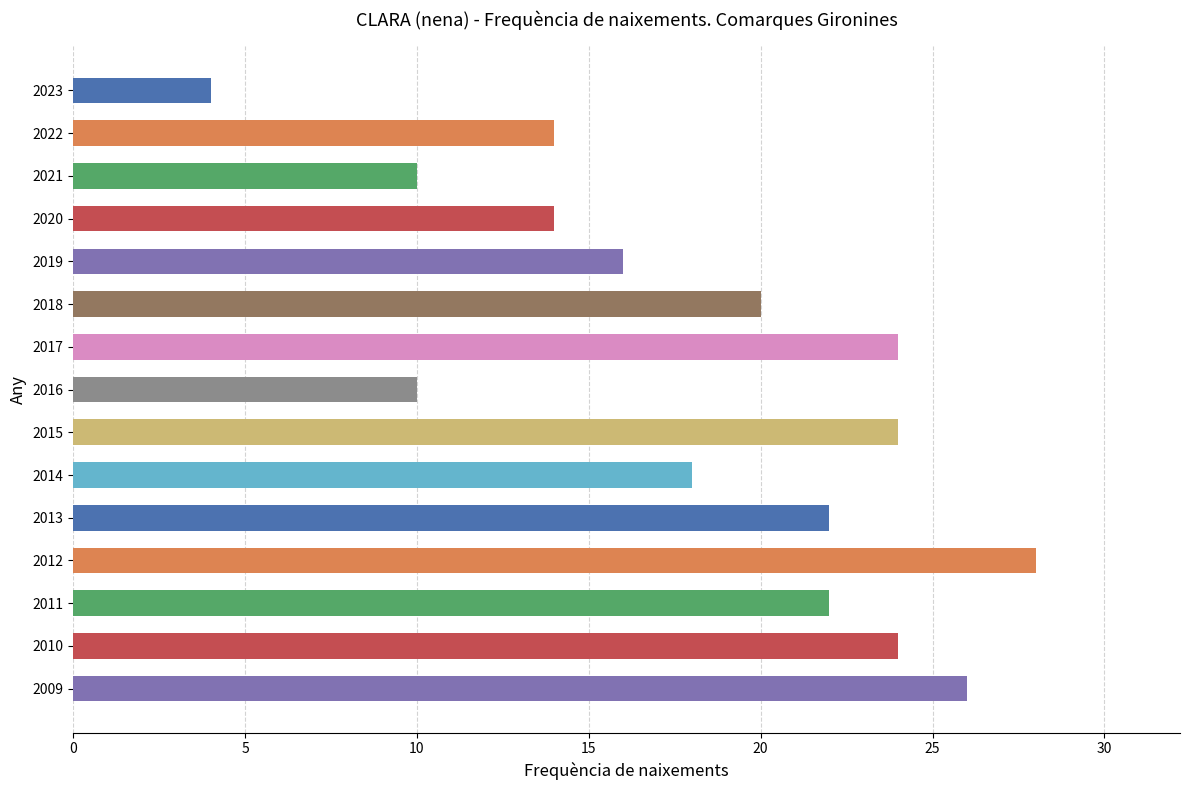

The chart shows a value of 8 at 2020. True or false?

False